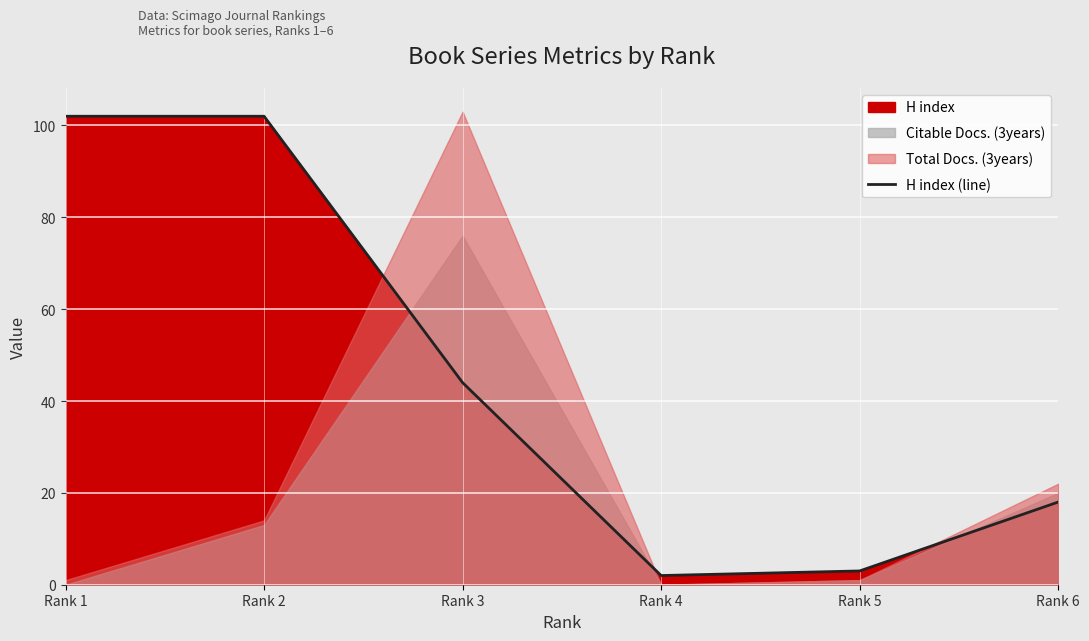

List the labels in order of value, smallest first.

Rank 4, Rank 5, Rank 6, Rank 3, Rank 1, Rank 2